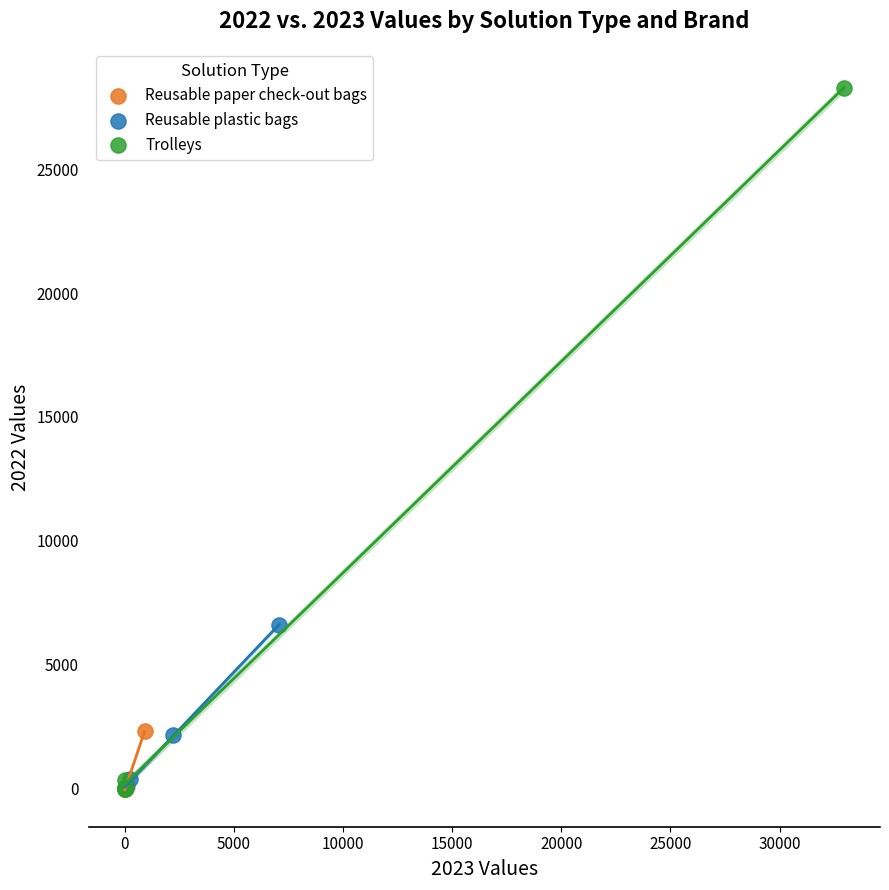

Which series has the widest spread of Y values?

Trolleys